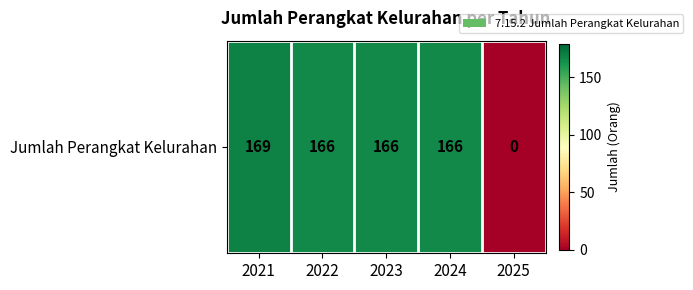

What is the average value?

133